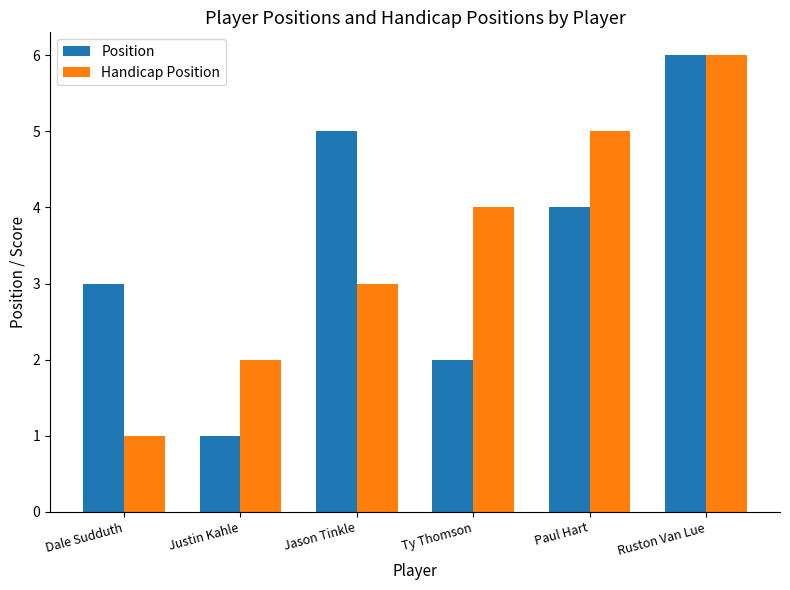

What is the average value of the Position series?

4